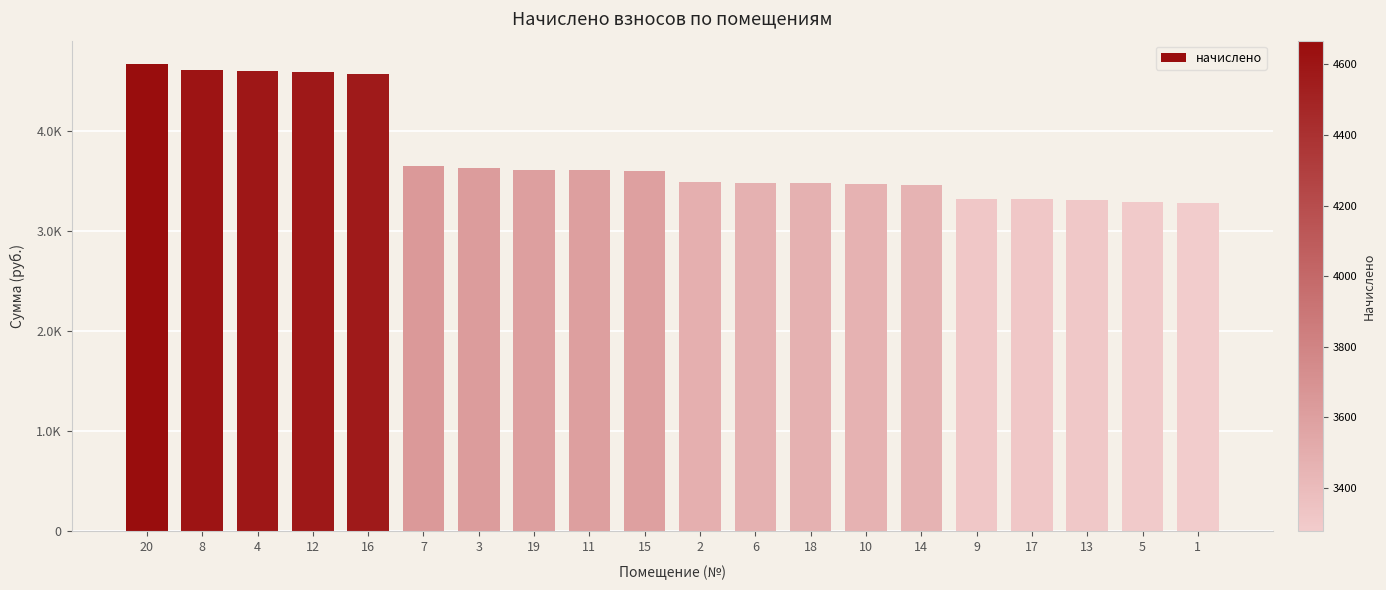

What is the maximum value shown in the chart?

4667.3